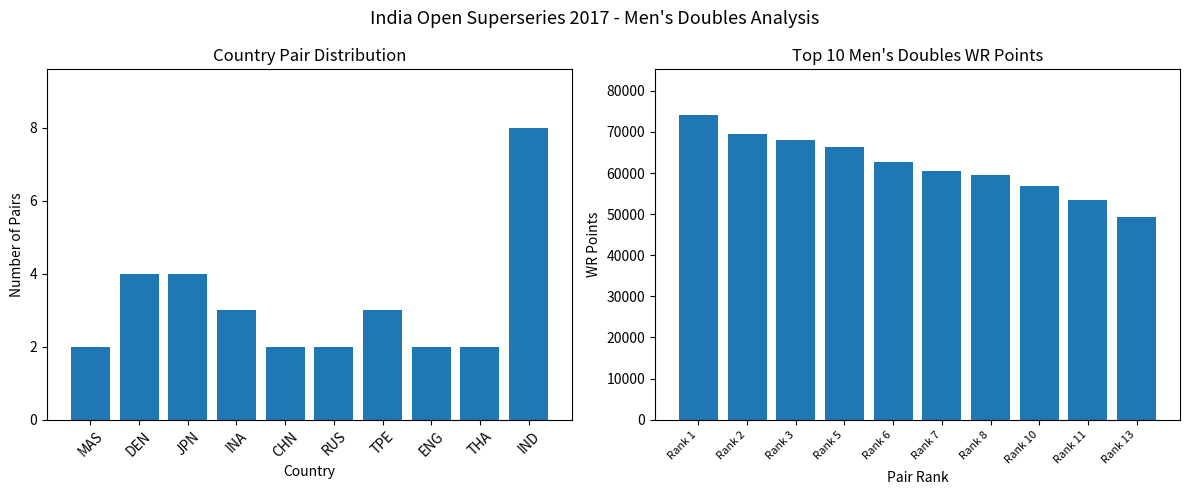

Rank the series by their average value, from highest to lowest.

WR Points, Country Pair Count